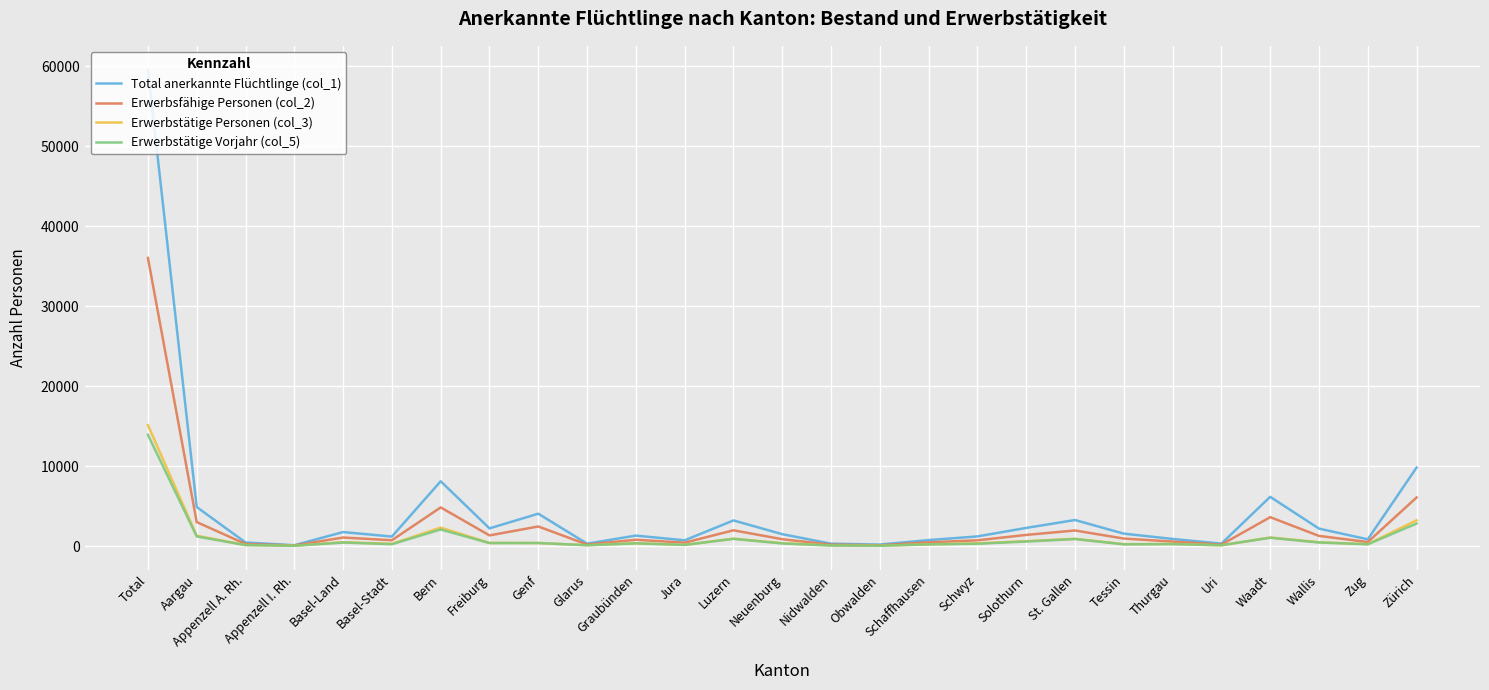

What is the sum of the Total anerkannte Flüchtlinge (col_1) values at Tessin and St. Gallen?

4818